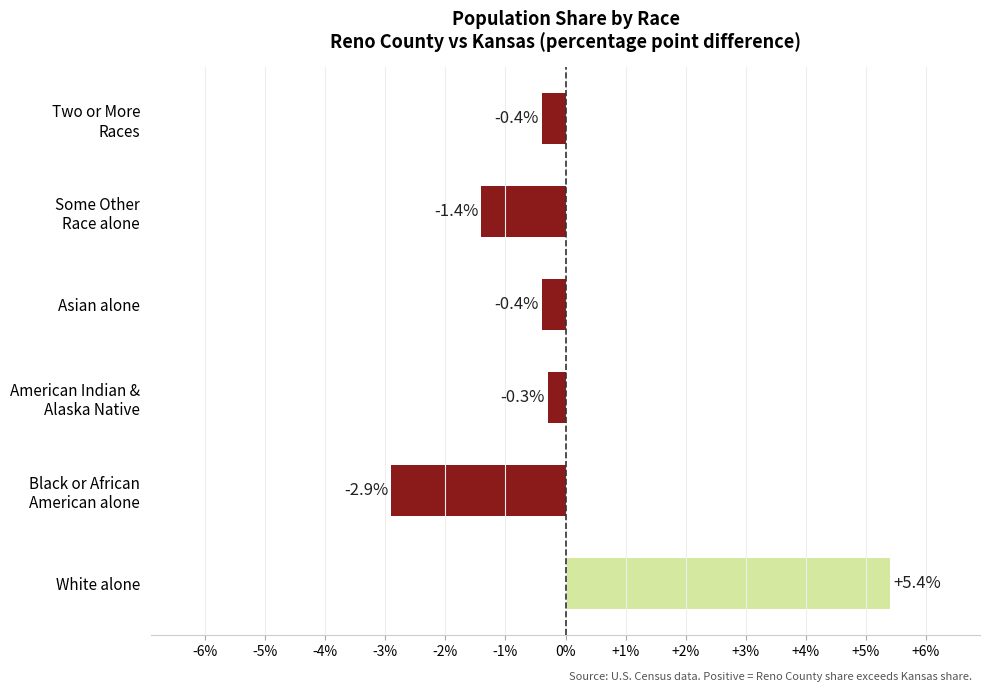

The chart shows a value of 5.4 at White alone. True or false?

True